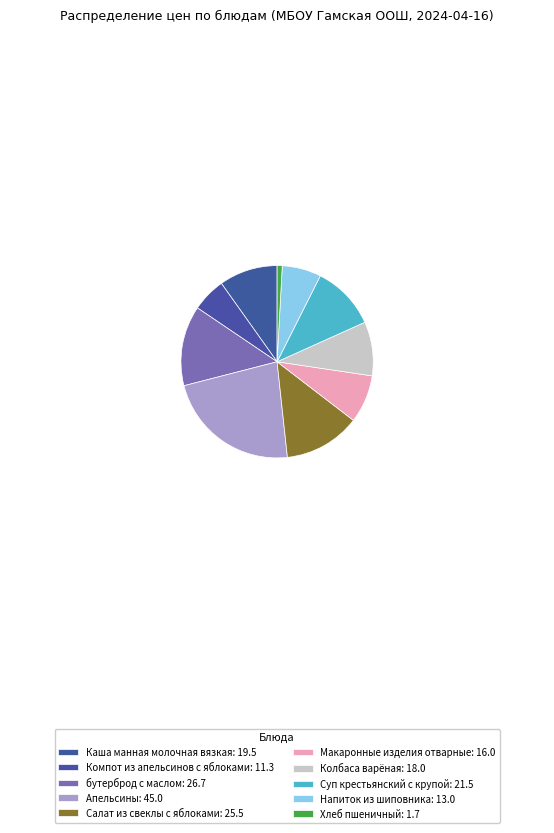

How many segments does this pie chart have?

10